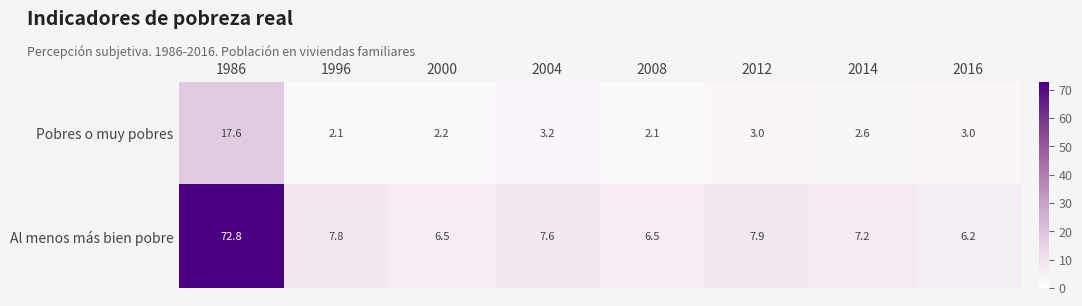

Which series has the largest total across all categories?

Al menos más bien pobre